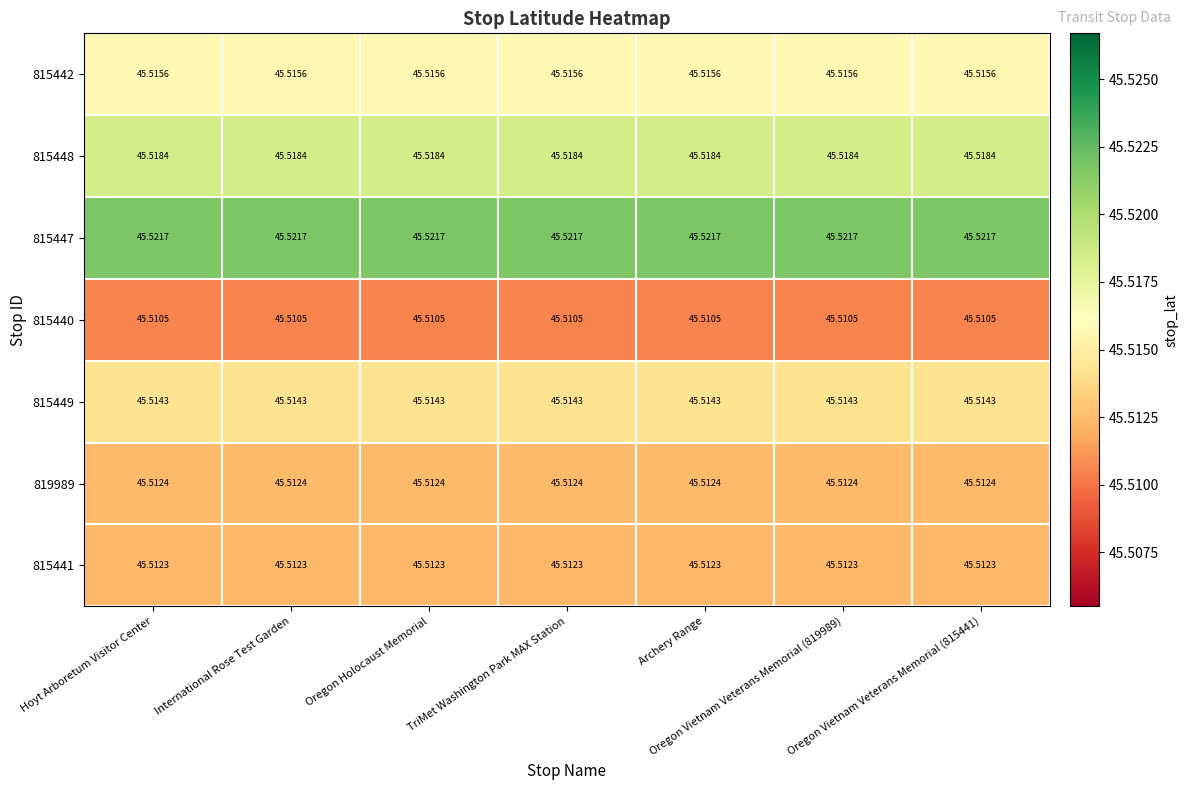

Is the value of 815442 at Oregon Holocaust Memorial greater than the value of 815449 at Archery Range?

Yes